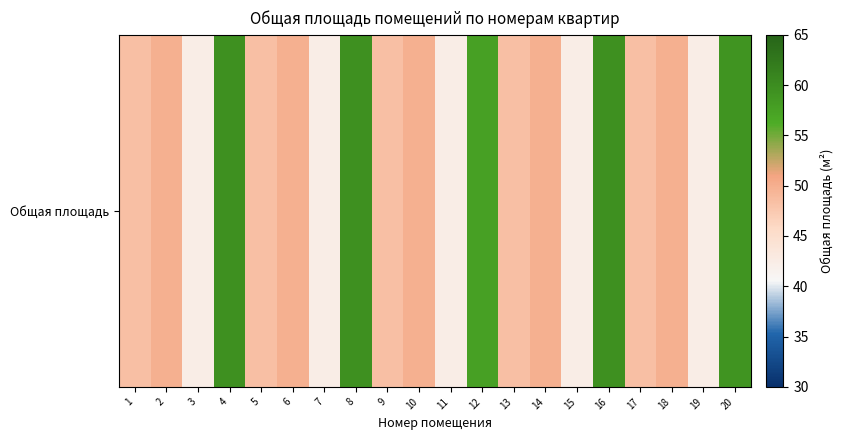

How many series are shown in this chart?

1